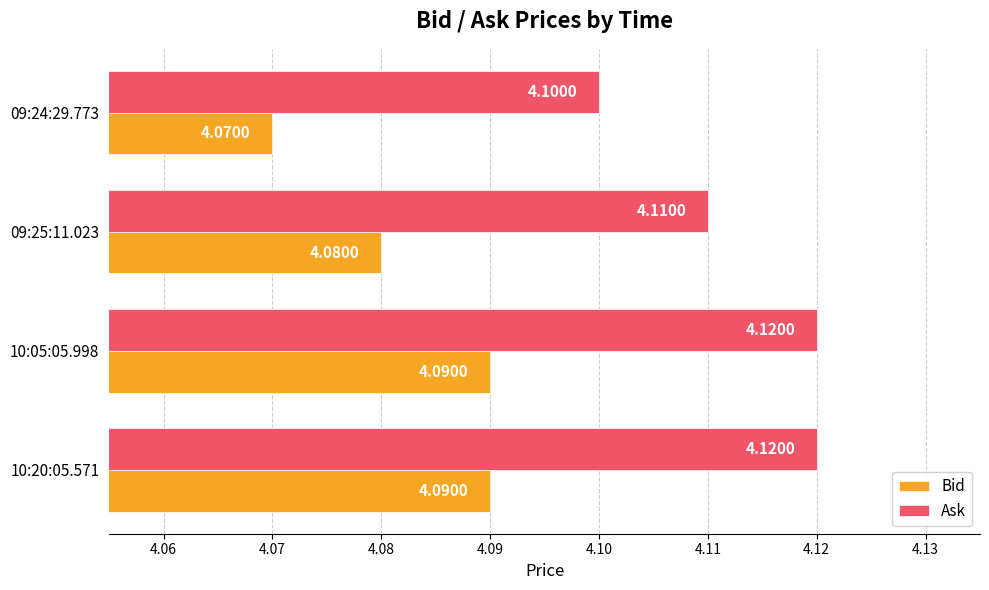

What is the average value of the Ask series?

4.1